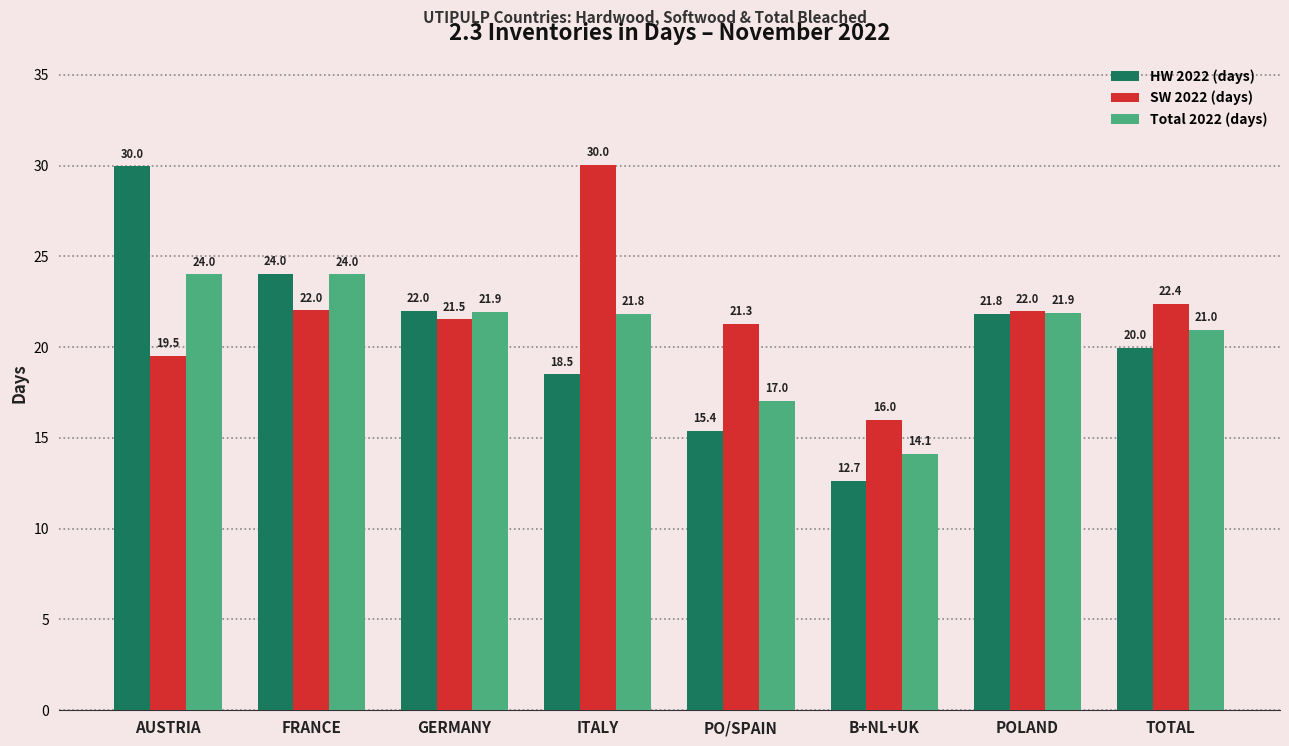

What position from the left is TOTAL?

8